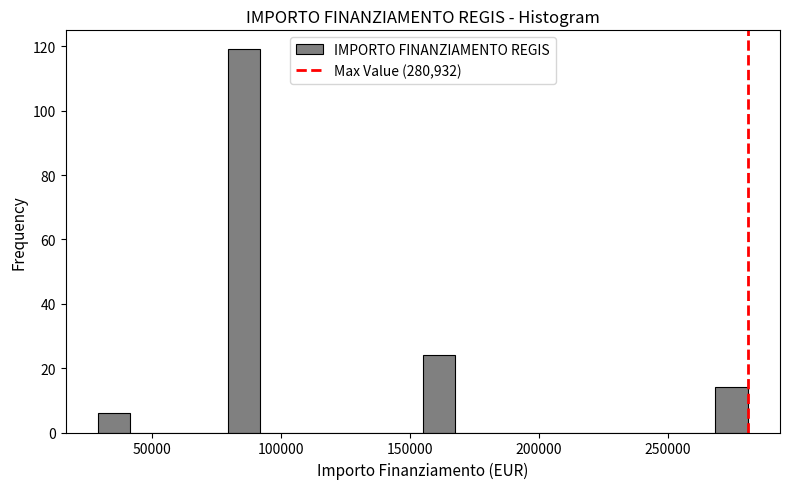

Around what value on the x-axis is the tallest bar? Give the approximate position of its centre, as read against the axis.

85000